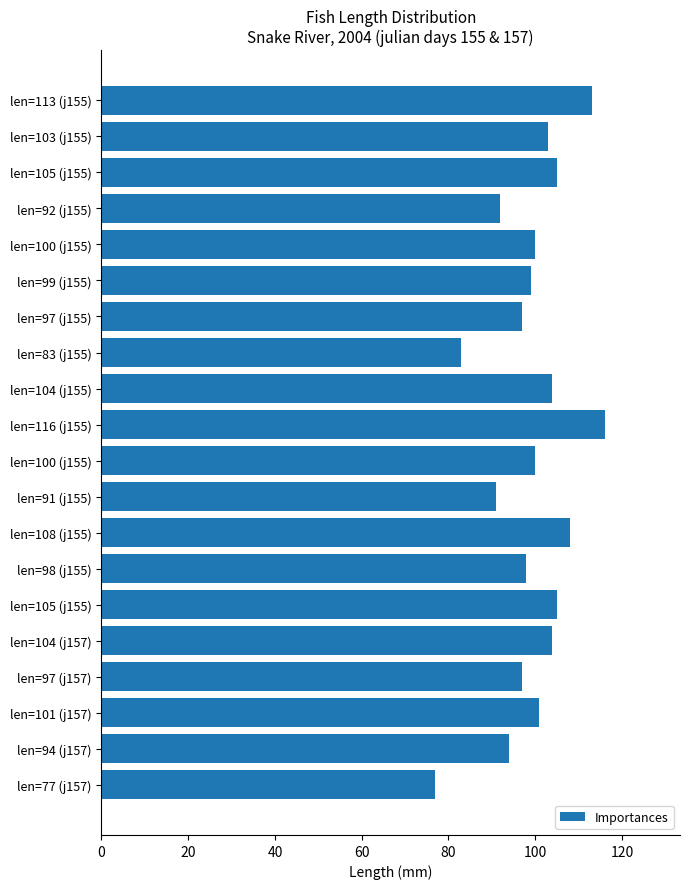

How many series are shown in this chart?

1